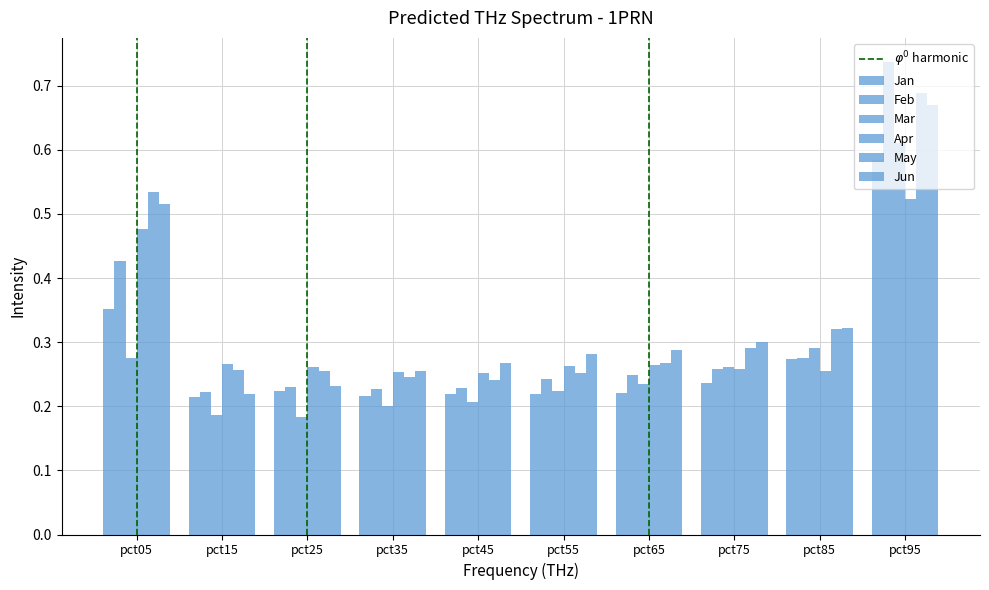

How many bars are there in each group?

6